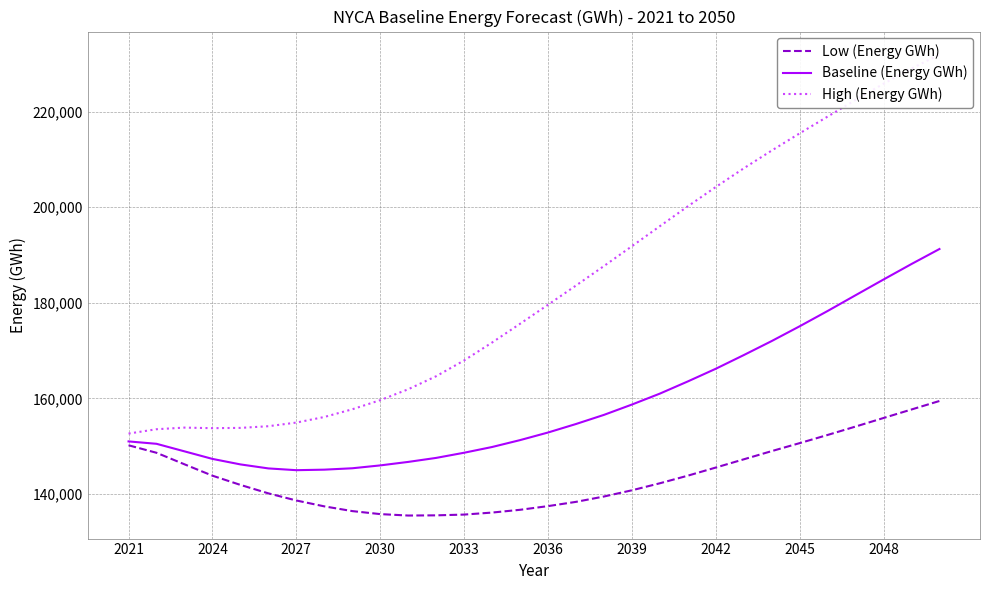

The value of Low (Energy GWh) at 2036 is 245165. True or false?

False